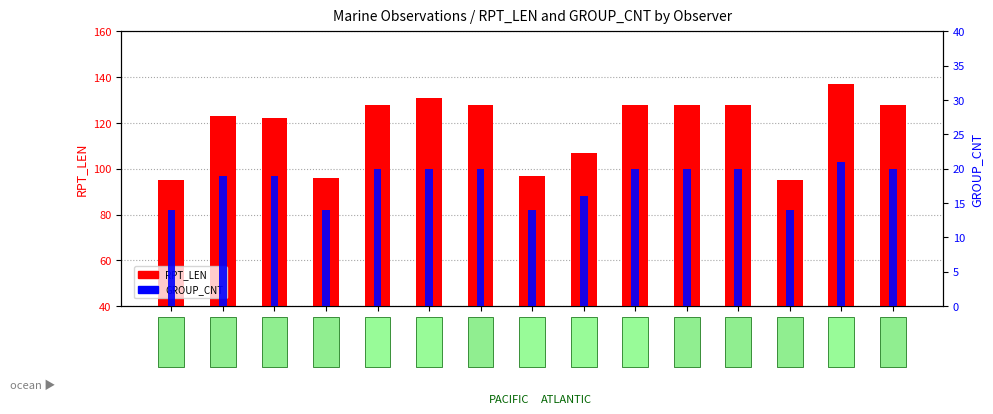

What is the label of the 15th bar from the right?

C6EP5